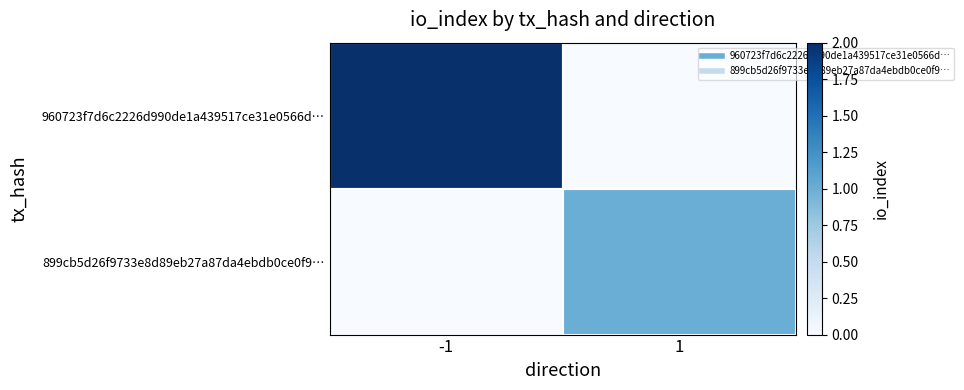

What is the maximum value shown in the chart?

2